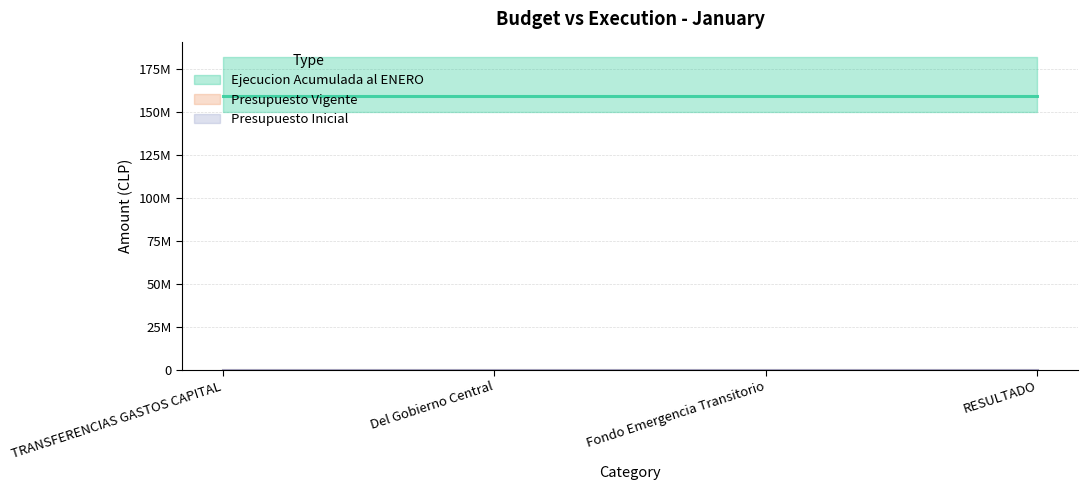

Is it true that Presupuesto Inicial equals 0 at Fondo Emergencia Transitorio?

True